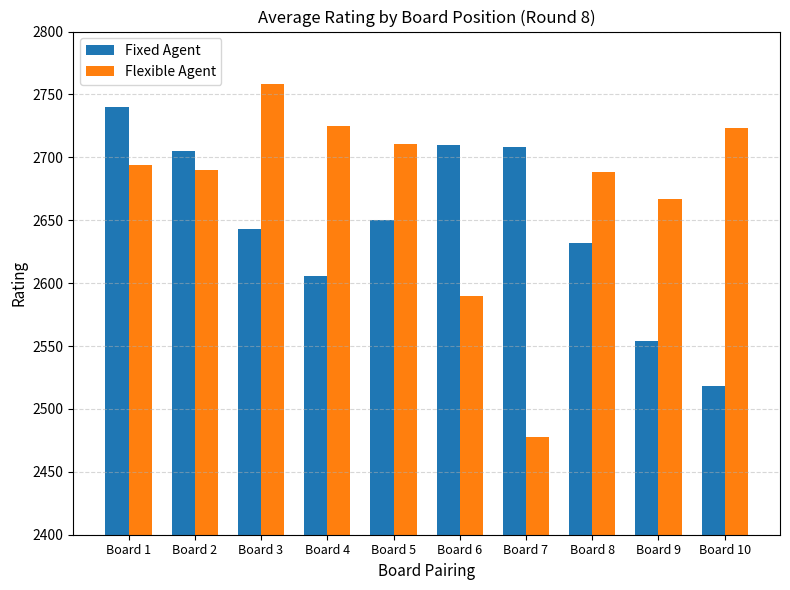

Reading left to right, what are all the values shown in this chart?

Fixed Agent: Board 1=2740	Board 2=2705	Board 3=2643	Board 4=2606	Board 5=2650	Board 6=2710	Board 7=2708	Board 8=2632	Board 9=2554	Board 10=2518
Flexible Agent: Board 1=2694	Board 2=2690	Board 3=2758	Board 4=2725	Board 5=2711	Board 6=2590	Board 7=2478	Board 8=2688	Board 9=2667	Board 10=2723